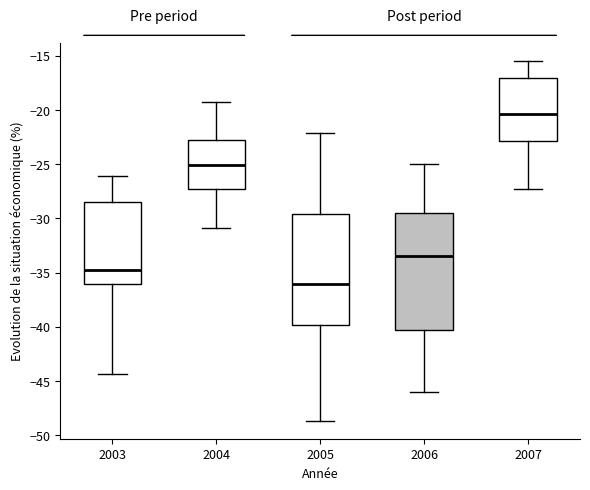

Where is the lower edge of the box at x = 2005 on the y-axis? The values are not printed on the chart, so give them approximately, as read against the axis.

-40.0